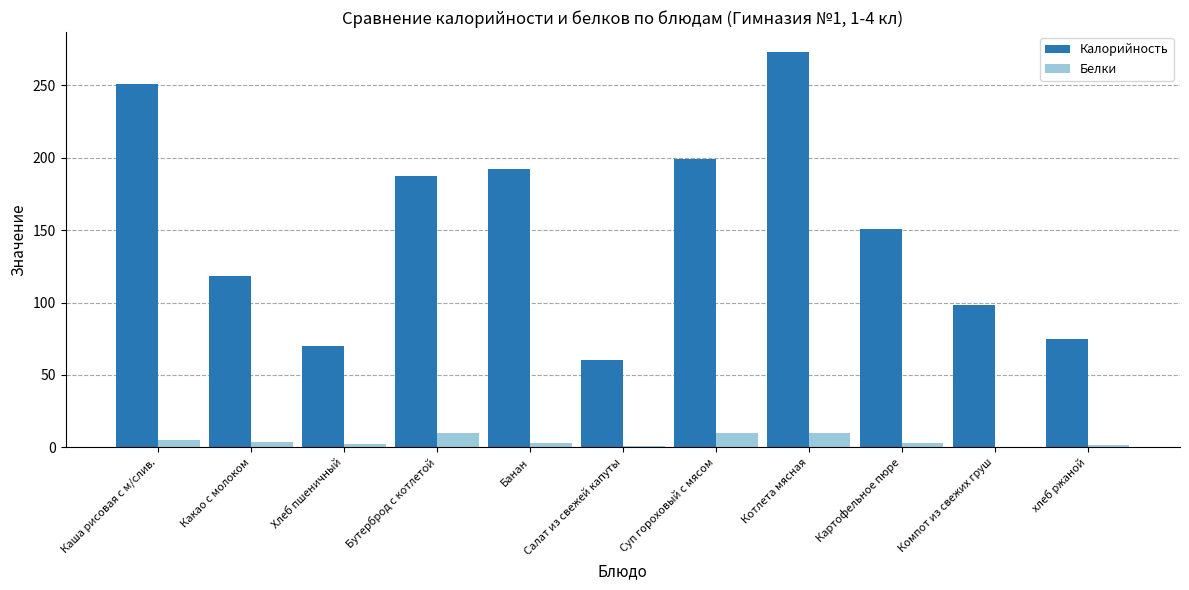

What is the approximate value of Белки at Хлеб пшеничный?

2.4